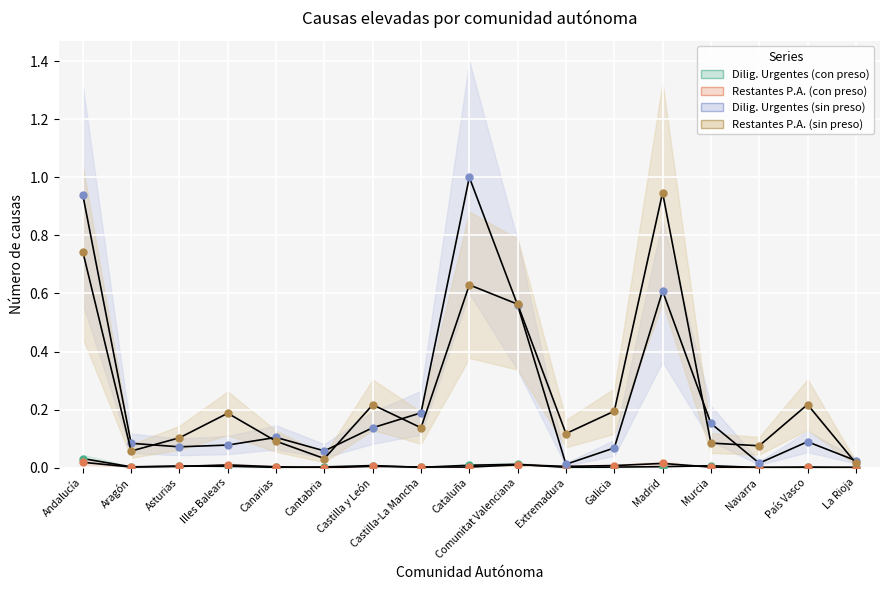

Reading left to right, what are all the values shown in this chart?

Dilig. Urgentes (con preso): 0.0	0.0	0.0	0.0	0.0	0.0	0.0	0.0	0.0	0.0	0.0	0.0	0.0	0.0	0.0	0.0	0.0
Restantes P.A. (con preso): 0.0	0.0	0.0	0.0	0.0	0.0	0.0	0.0	0.0	0.0	0.0	0.0	0.0	0.0	0.0	0.0	0.0
Dilig. Urgentes (sin preso): 0.9	0.1	0.1	0.1	0.1	0.1	0.1	0.2	1.0	0.6	0.0	0.1	0.6	0.2	0.0	0.1	0.0
Restantes P.A. (sin preso): 0.7	0.1	0.1	0.2	0.1	0.0	0.2	0.1	0.6	0.6	0.1	0.2	0.9	0.1	0.1	0.2	0.0